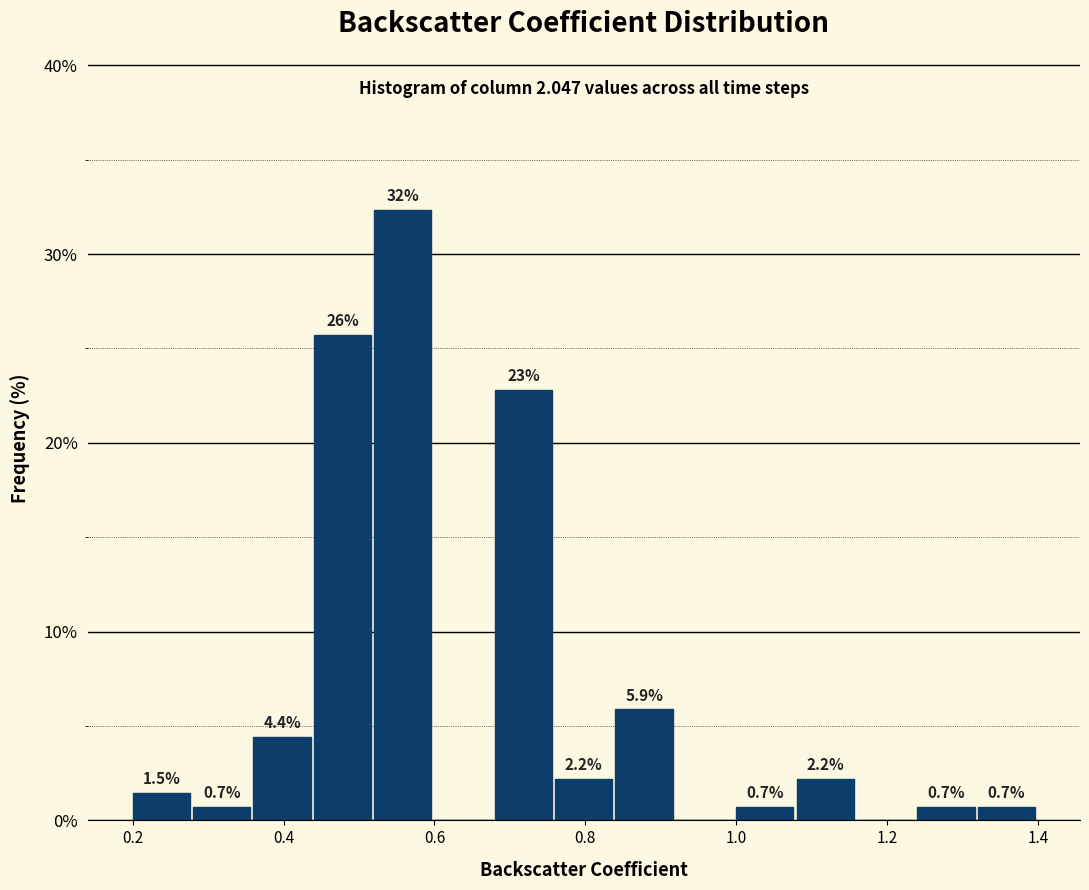

Over which range of the x-axis is the bar tallest?

0.52 to 0.60